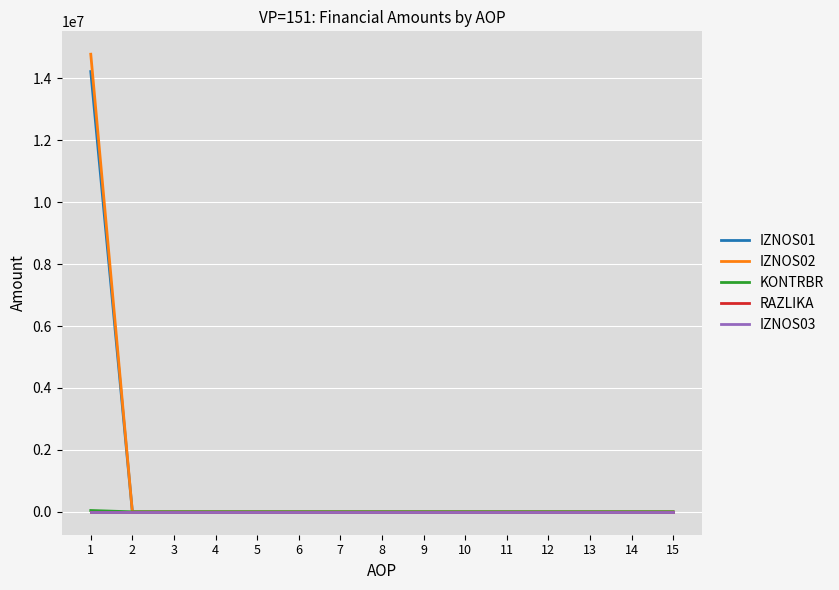

Which series has the widest spread of values?

IZNOS02